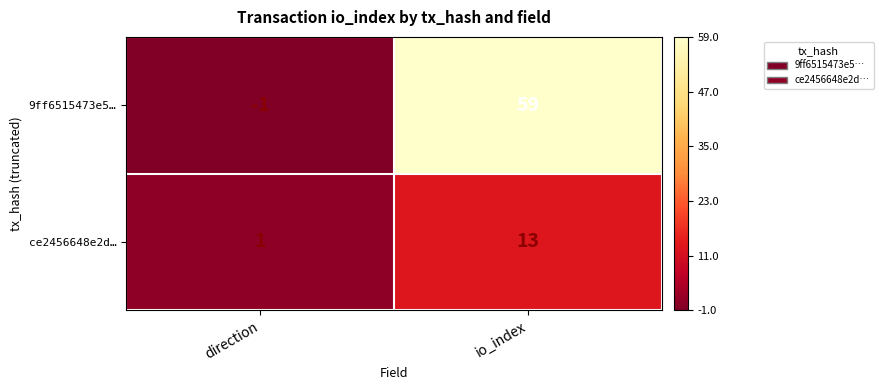

What is the sum of all ce2456648e2d… values?

14